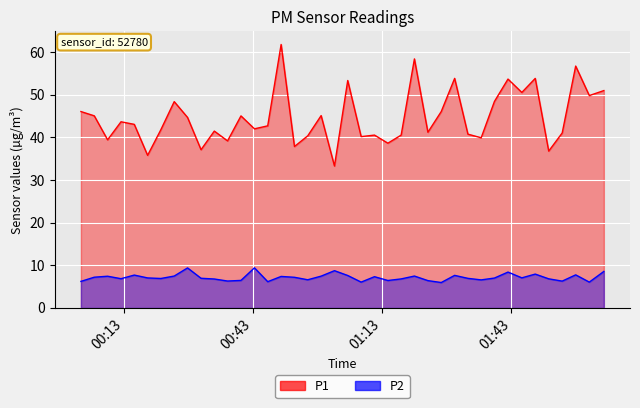

How many data points in P1 are above 43?

20